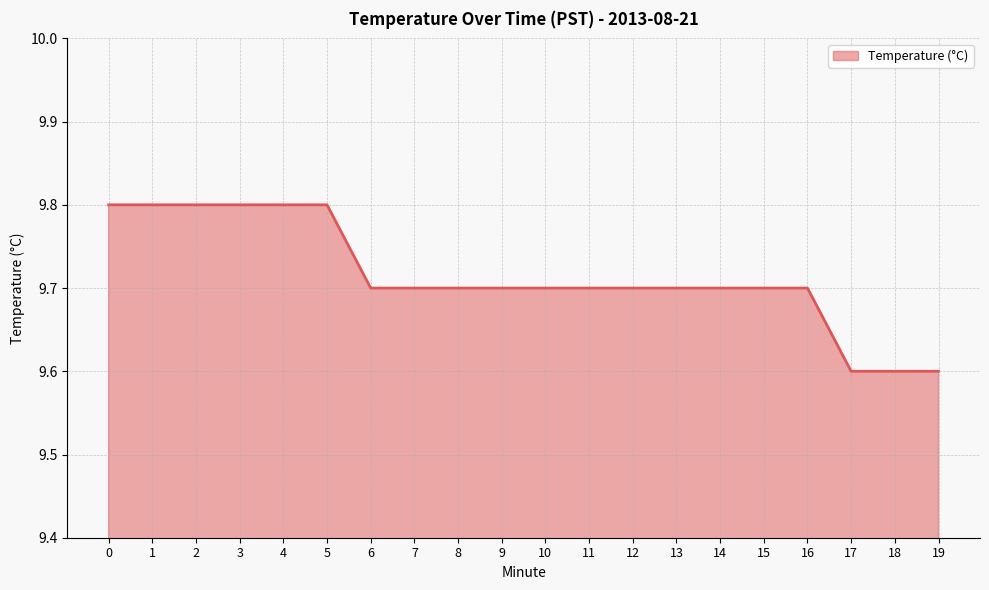

What is the minimum value shown in the chart?

9.6